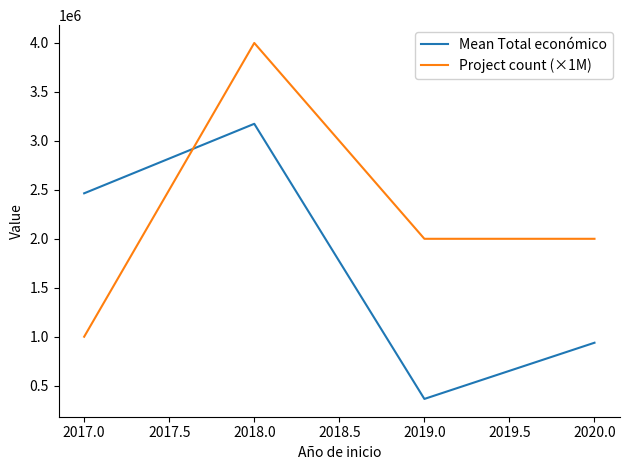

What is the greatest value displayed?

4000000.0